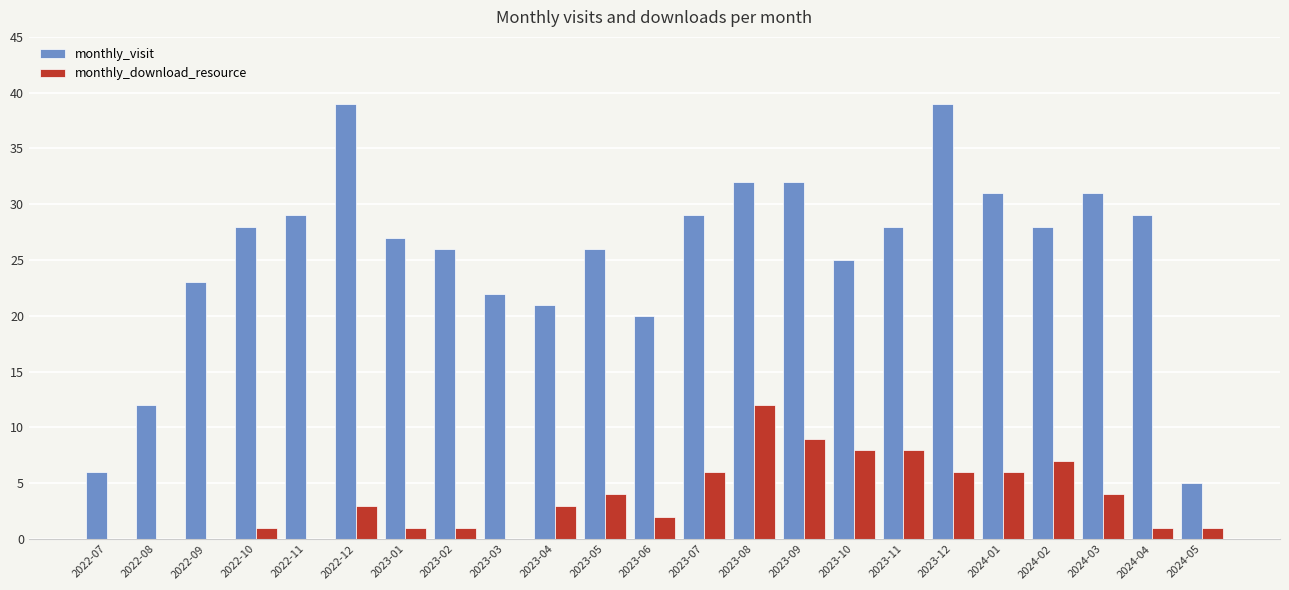

Between 2022-12 and 2023-07, which series saw the biggest shift?

monthly_visit